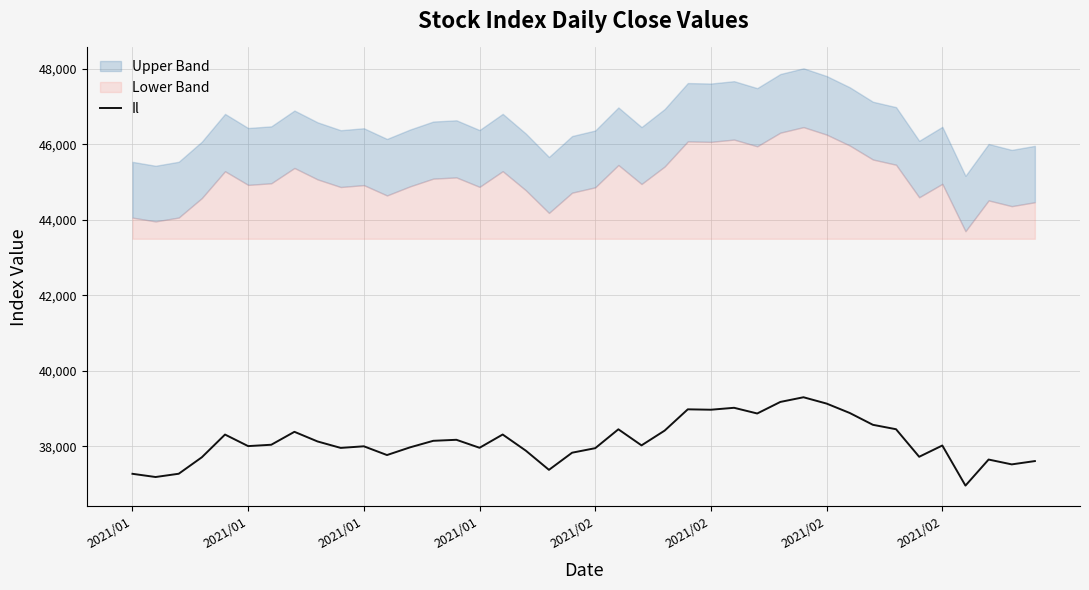

Reading left to right, list all the values displayed in this chart.

37272.5	37187.5	37274.3	37710.9	38311.7	38005.8	38042.0	38384.4	38128.9	37958.1	38000.9	37769.2	37973.6	38146.1	38173.0	37961.6	38312.7	37885.5	37377.3	37831.2	37951.2	38450.8	38025.4	38416.5	38979.5	38969.1	39020.2	38869.4	39175.4	39299.2	39131.5	38882.5	38569.8	38452.8	37723.3	38021.8	36960.2	37650.2	37522.0	37609.5